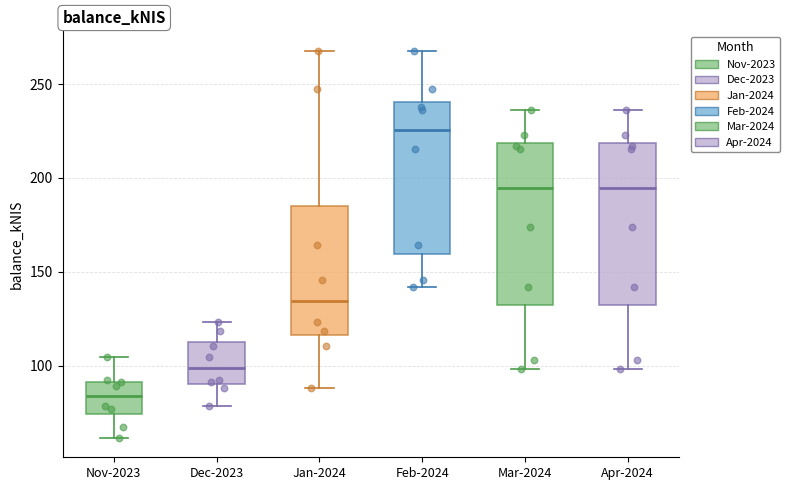

Reading left to right, transcribe this box plot: for each box, give where its median line is, the range the box spans, and where its two whiskers end, as read against the y-axis. The values are not printed on the chart, so give them approximately, as read against the axis.

Nov-2023: median 85, box 75 to 90, whiskers 60 to 105
Dec-2023: median 100, box 90 to 115, whiskers 80 to 125
Jan-2024: median 135, box 115 to 185, whiskers 90 to 270
Feb-2024: median 225, box 160 to 240, whiskers 140 to 270
Mar-2024: median 195, box 130 to 220, whiskers 100 to 235
Apr-2024: median 195, box 130 to 220, whiskers 100 to 235